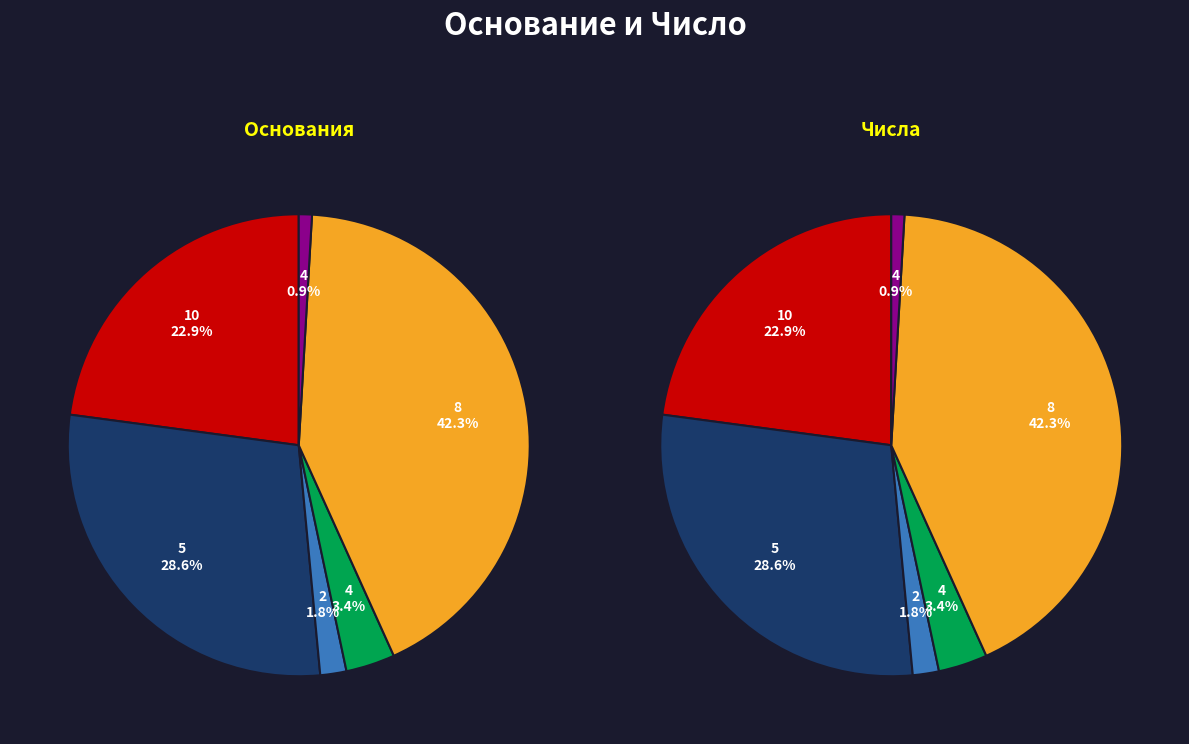

Is it true that 2 is 2% of the pie?

True